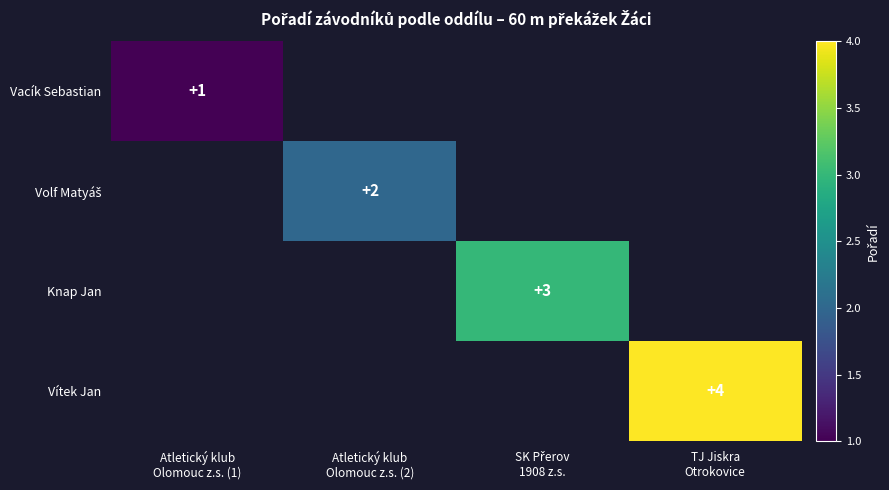

Is the value of Vacík Sebastian at SK Přerov 1908 z.s. greater than the value of Vítek Jan at SK Přerov 1908 z.s.?

No